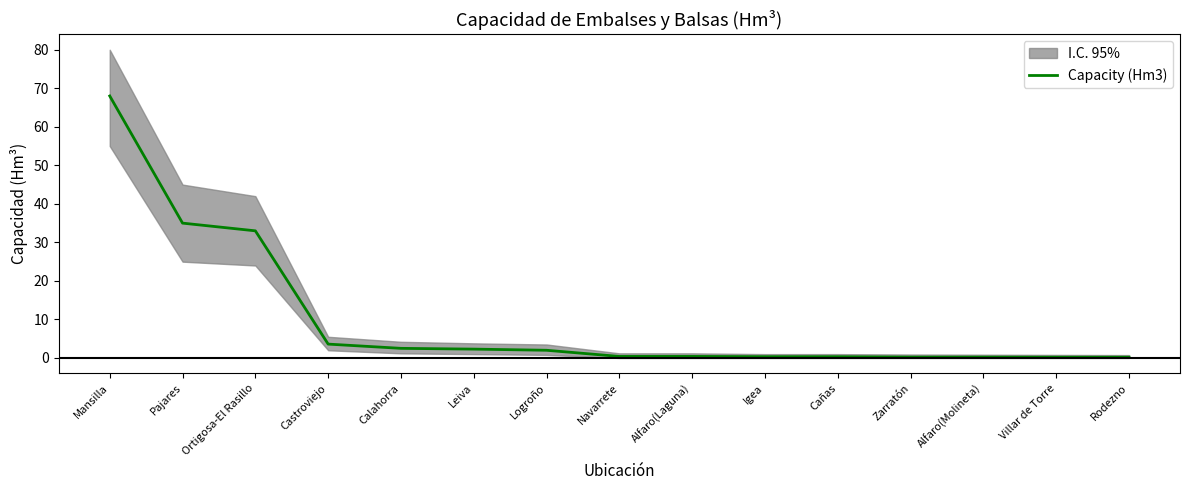

What position from the right is Alfaro(Laguna)?

7